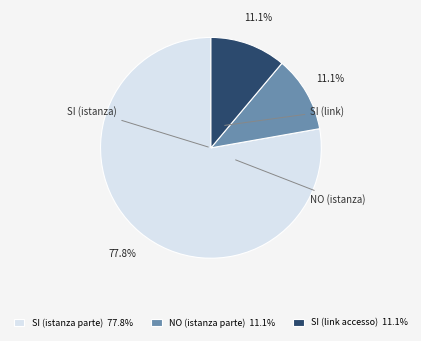

How many slices are in this pie chart?

3